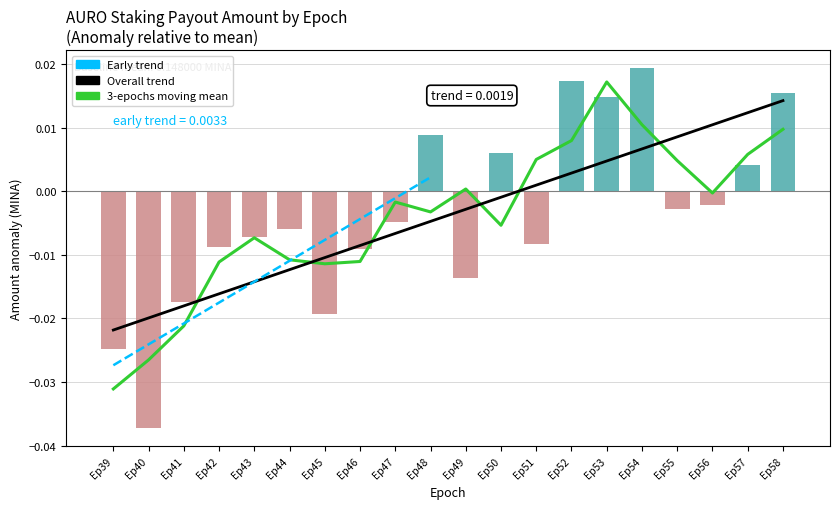

List the labels in order of value, largest first.

Ep54, Ep52, Ep58, Ep53, Ep48, Ep50, Ep57, Ep56, Ep55, Ep47, Ep44, Ep43, Ep51, Ep42, Ep46, Ep49, Ep41, Ep45, Ep39, Ep40